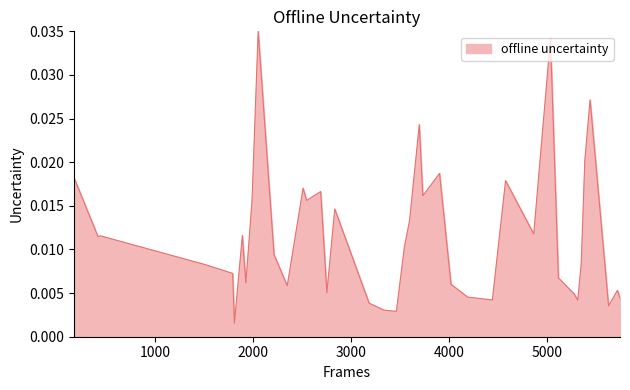

How many lines are shown in the chart?

1